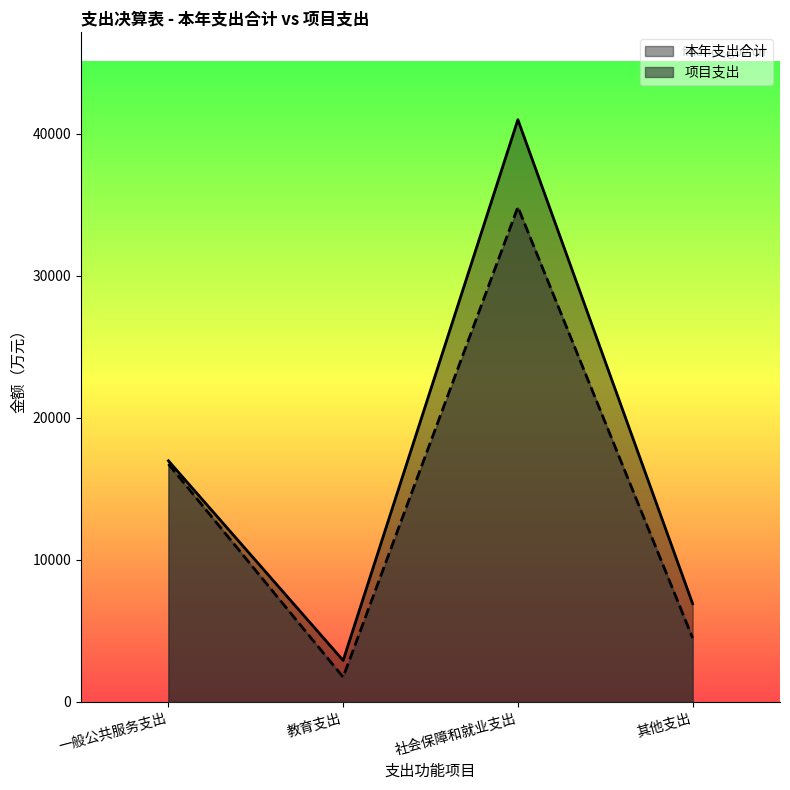

Reading left to right, what are all the values shown in this chart?

本年支出合计: 16975.9	2916.5	40993.5	6912.6
项目支出: 16747.5	1742.7	34838.9	4497.4